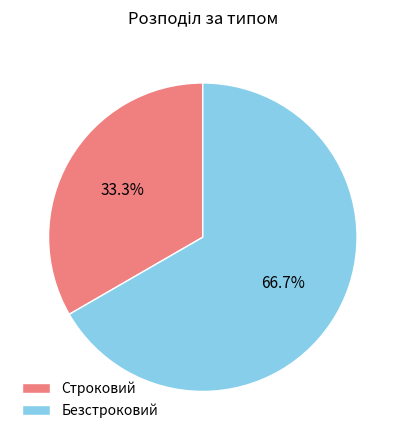

Is it true that Строковий is 48% of the pie?

False